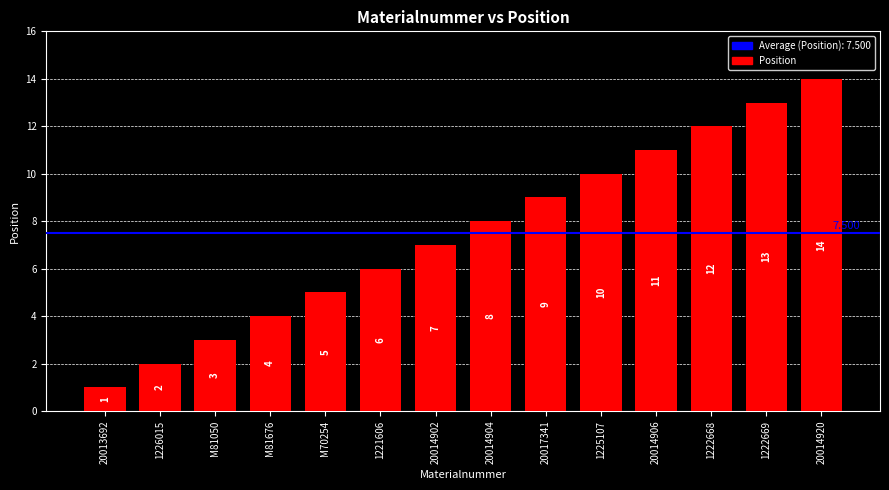

What is the change in value from 20014902 to 1222669?

+6